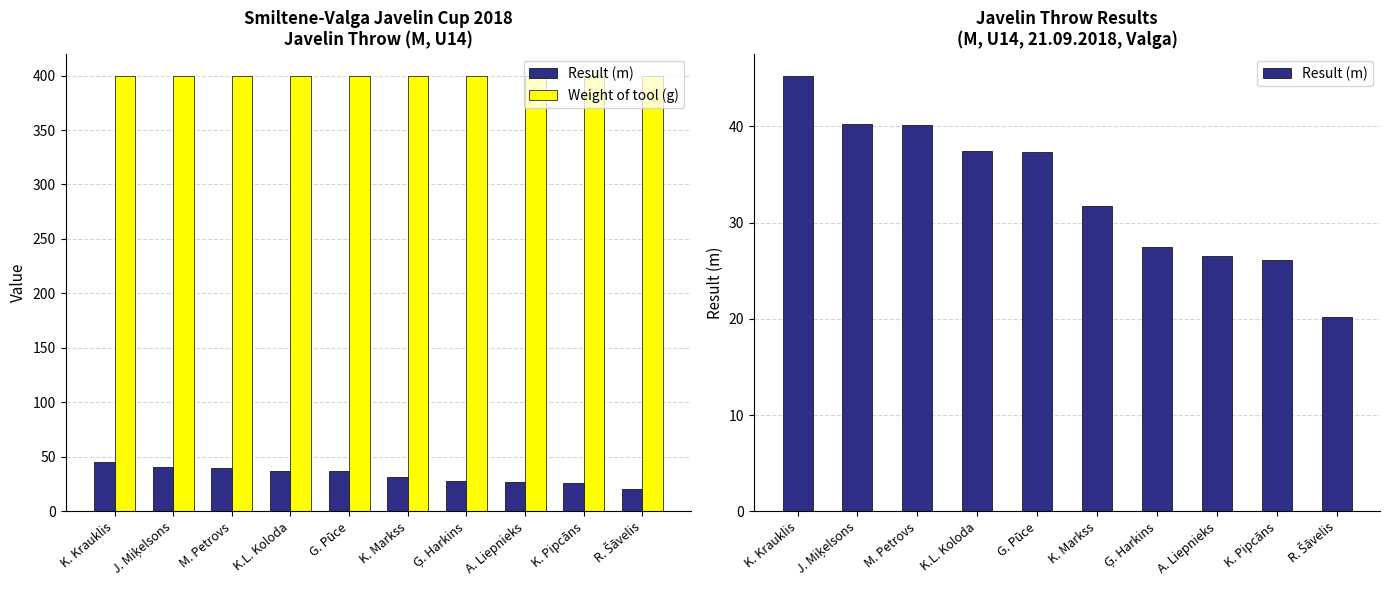

Reading left to right, extract all data points from this chart.

Result (m): K. Krauklis=45.3	J. Miķelsons=40.3	M. Petrovs=40.1	K.L. Koloda=37.4	G. Pūce=37.3	K. Markss=31.8	Ģ. Harkins=27.4	A. Liepnieks=26.6	K. Pipcāns=26.1	R. Šāvelis=20.2
Weight of tool (g): K. Krauklis=400.0	J. Miķelsons=400.0	M. Petrovs=400.0	K.L. Koloda=400.0	G. Pūce=400.0	K. Markss=400.0	Ģ. Harkins=400.0	A. Liepnieks=400.0	K. Pipcāns=400.0	R. Šāvelis=400.0